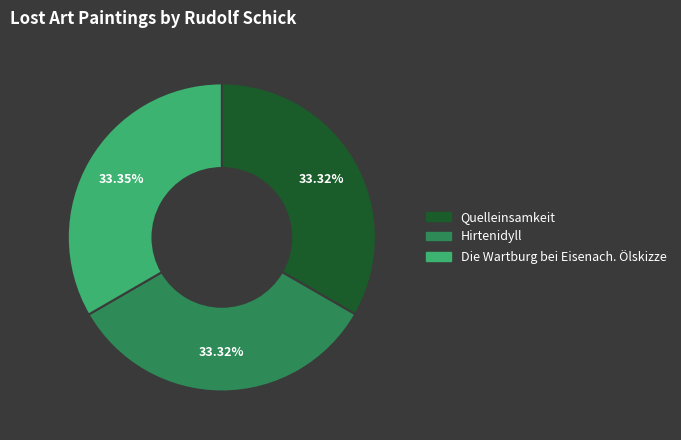

Is there any slice that represents more than half of the pie?

No